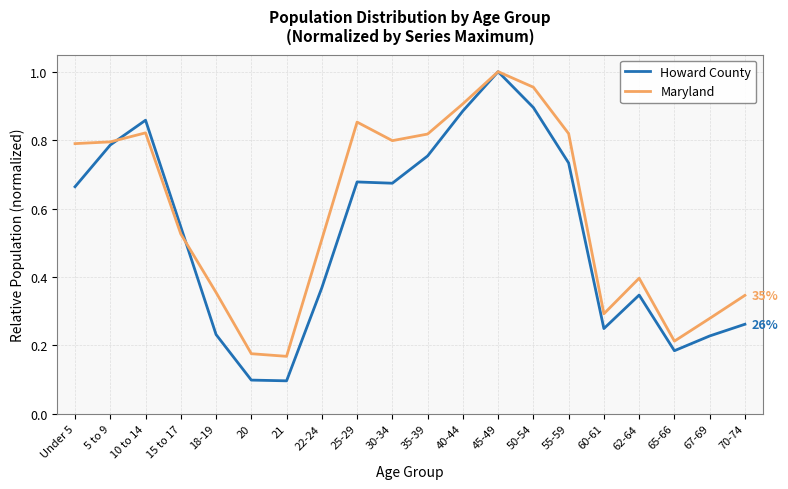

What is the sum of the Howard County values at 18-19 and 50-54?

1.1